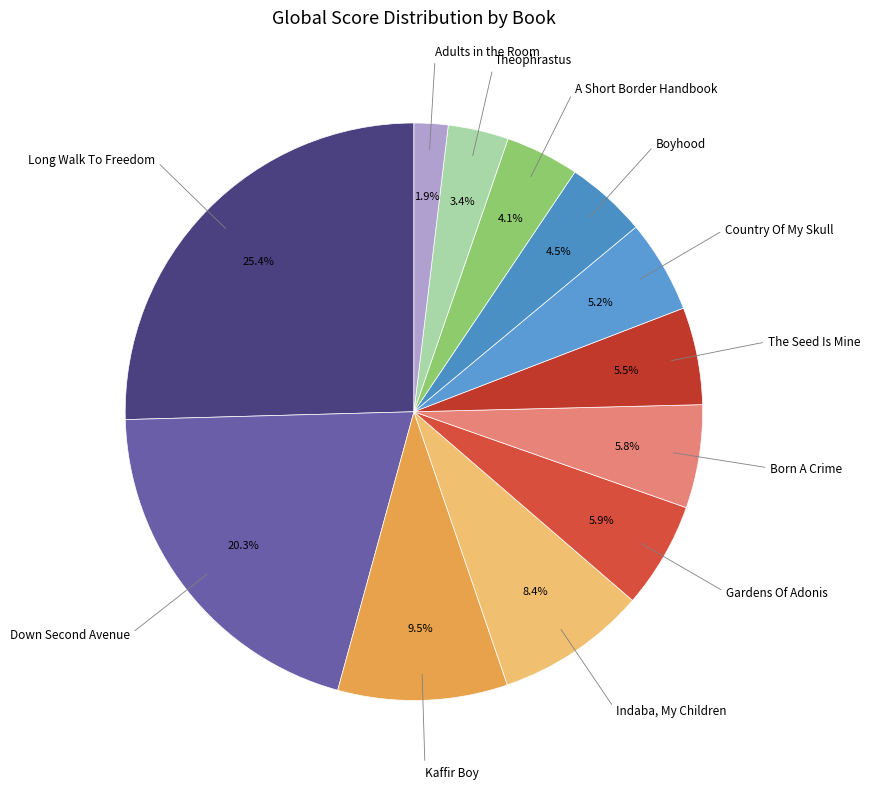

Is there any slice that represents more than half of the pie?

No